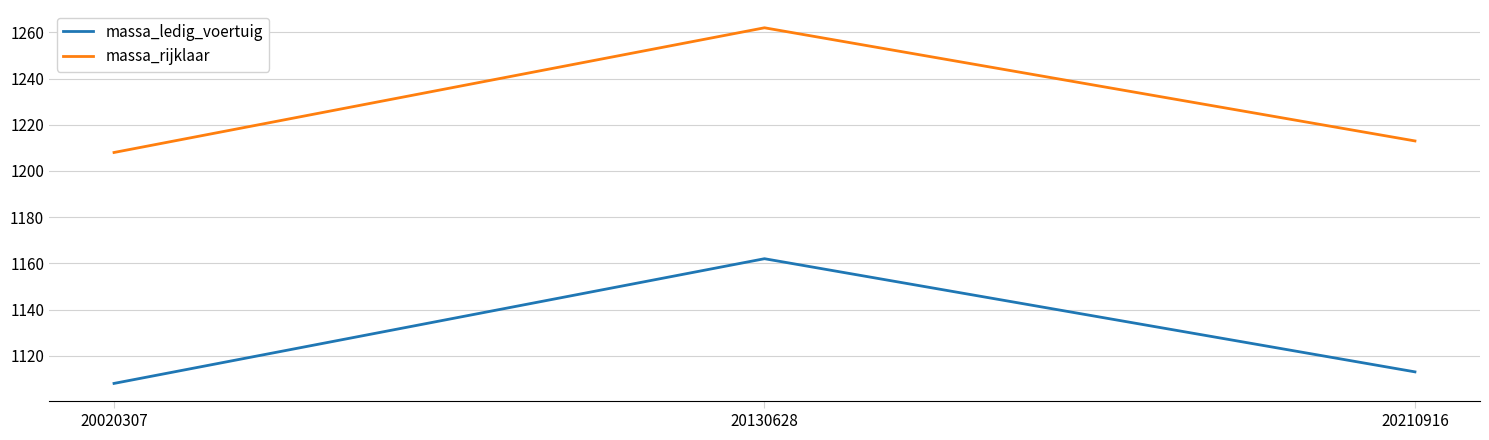

What is the difference between the highest and lowest values at 20020307?

100